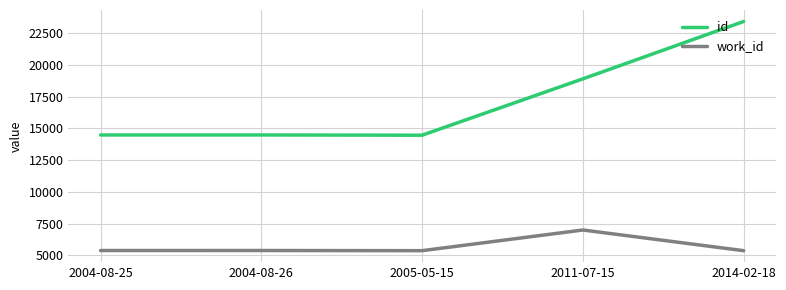

What position from the right is 2011-07-15?

2